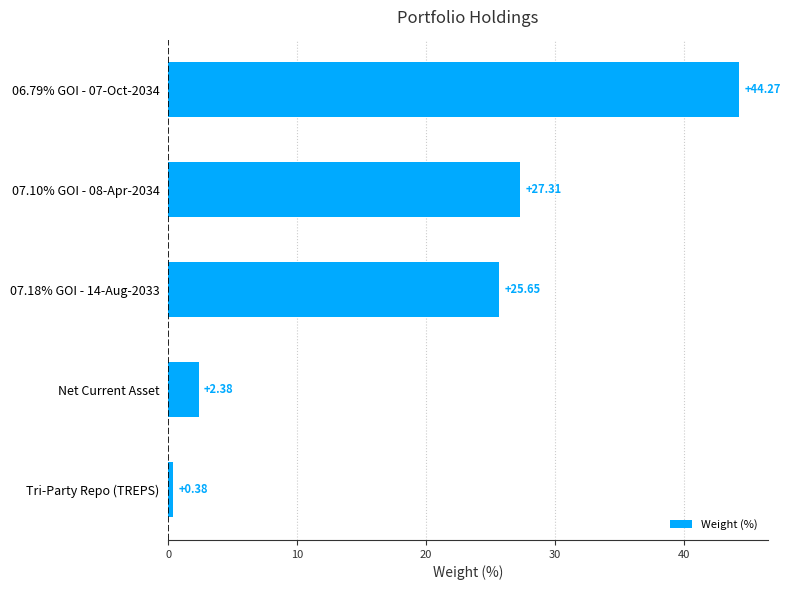

List the labels in order of value, largest first.

06.79% GOI - 07-Oct-2034, 07.10% GOI - 08-Apr-2034, 07.18% GOI - 14-Aug-2033, Net Current Asset, Tri-Party Repo (TREPS)